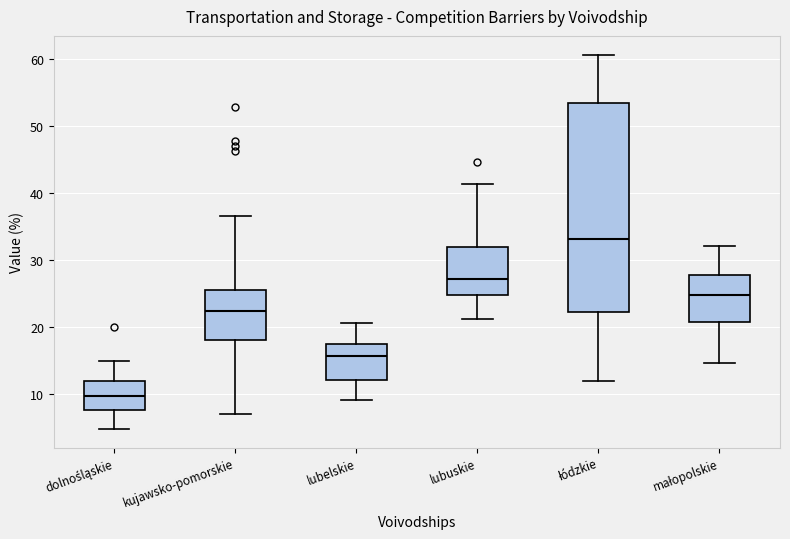

Comparing the boxes themselves (not the whiskers), which one is the tallest?

łódzkie